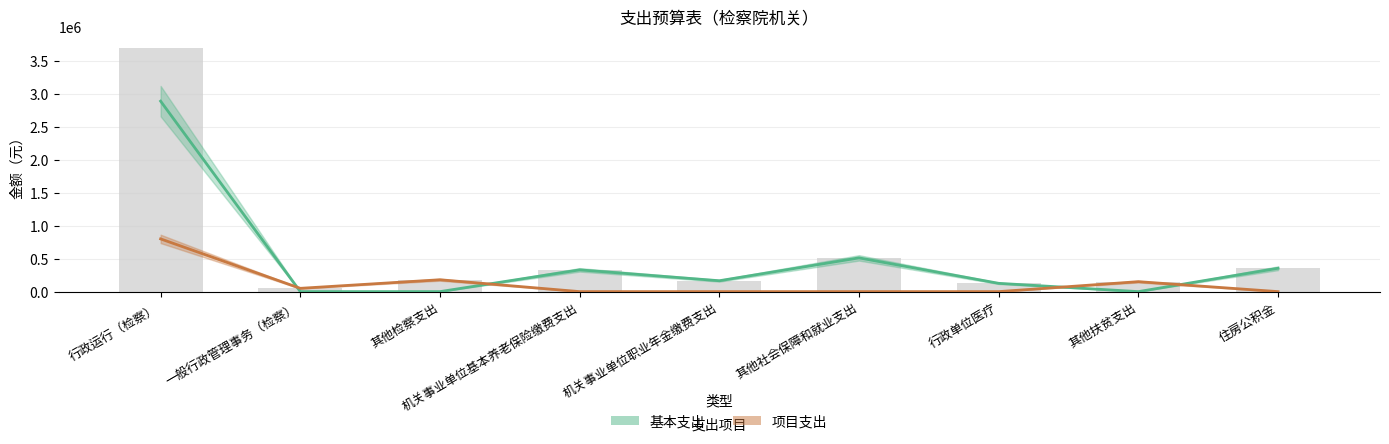

What are all the series names shown in the legend?

基本支出, 项目支出